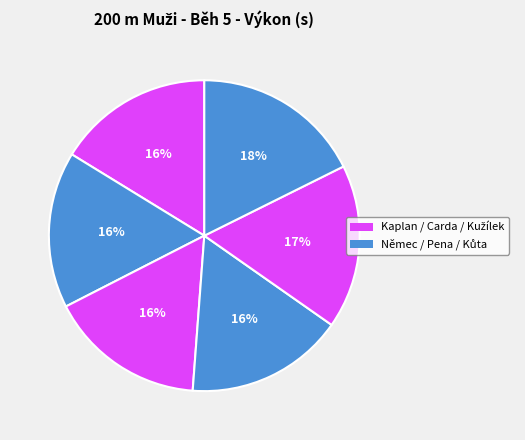

How many segments does this pie chart have?

6